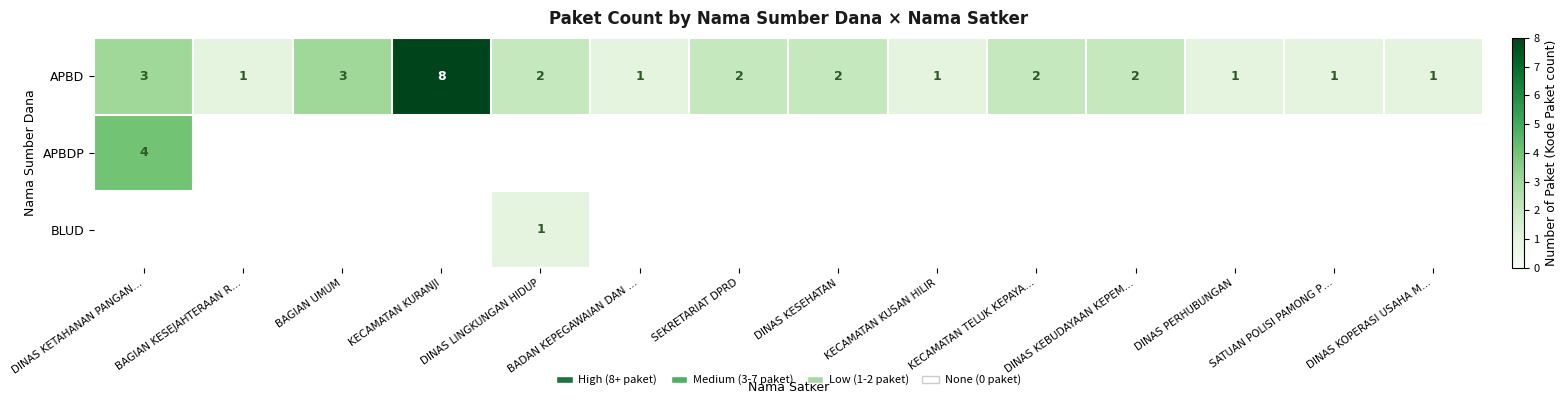

The value of APBD at SEKRETARIAT DPRD is 1. True or false?

False